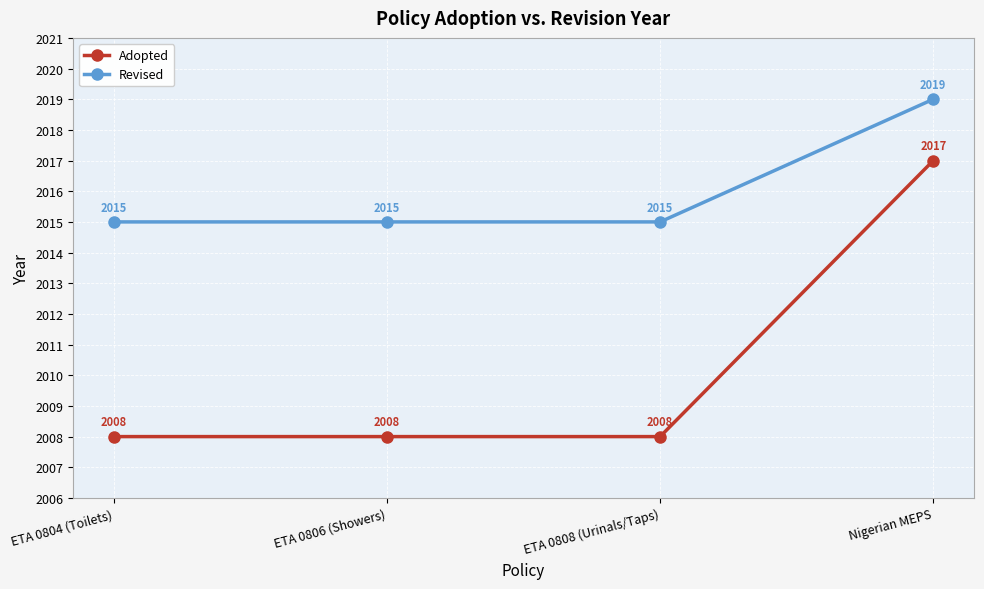

Reading left to right, what are all the values shown in this chart?

Adopted: ETA 0804 (Toilets)=2008	ETA 0806 (Showers)=2008	ETA 0808 (Urinals/Taps)=2008	Nigerian MEPS=2017
Revised: ETA 0804 (Toilets)=2015	ETA 0806 (Showers)=2015	ETA 0808 (Urinals/Taps)=2015	Nigerian MEPS=2019